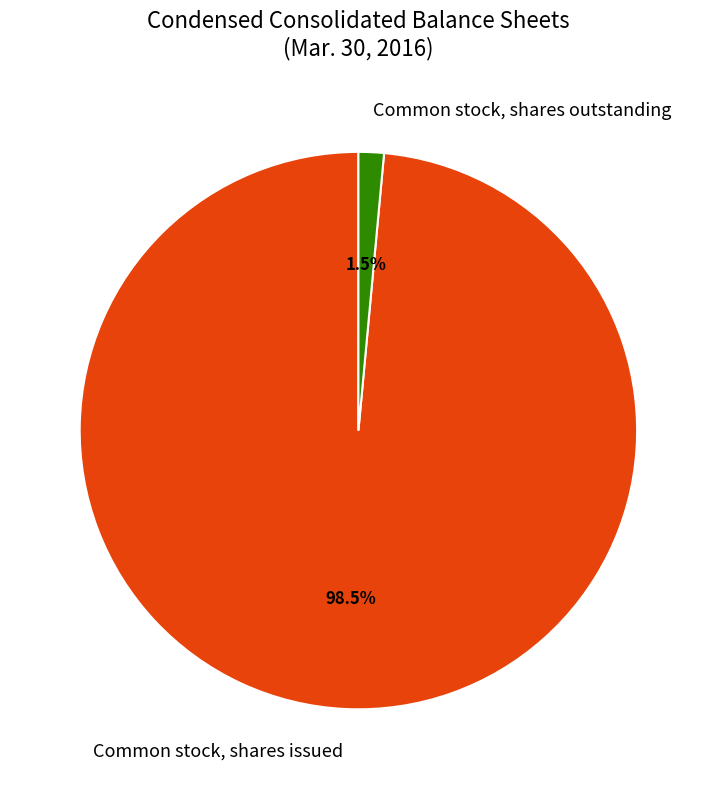

What is the smallest slice in the pie chart?

Common stock, shares outstanding